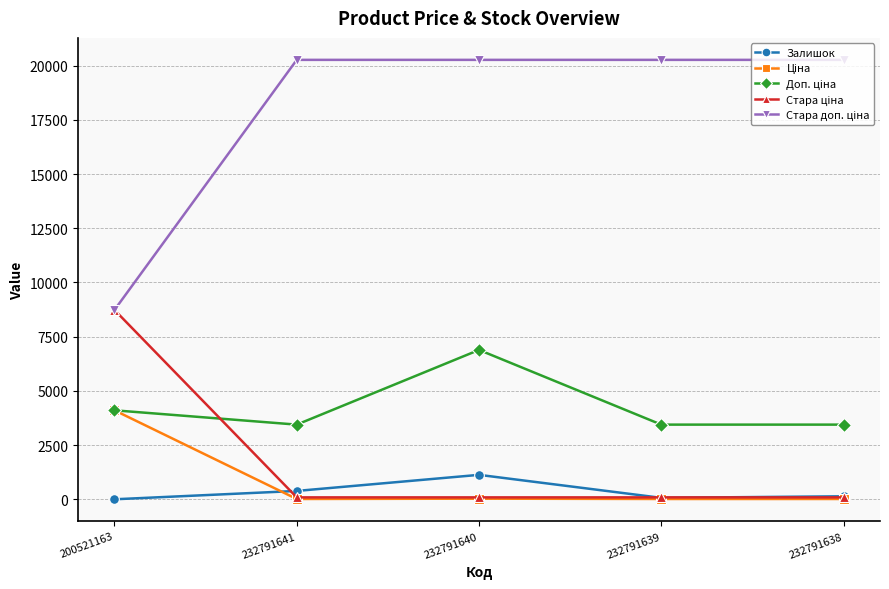

What is the maximum value shown in the chart?

20265.8